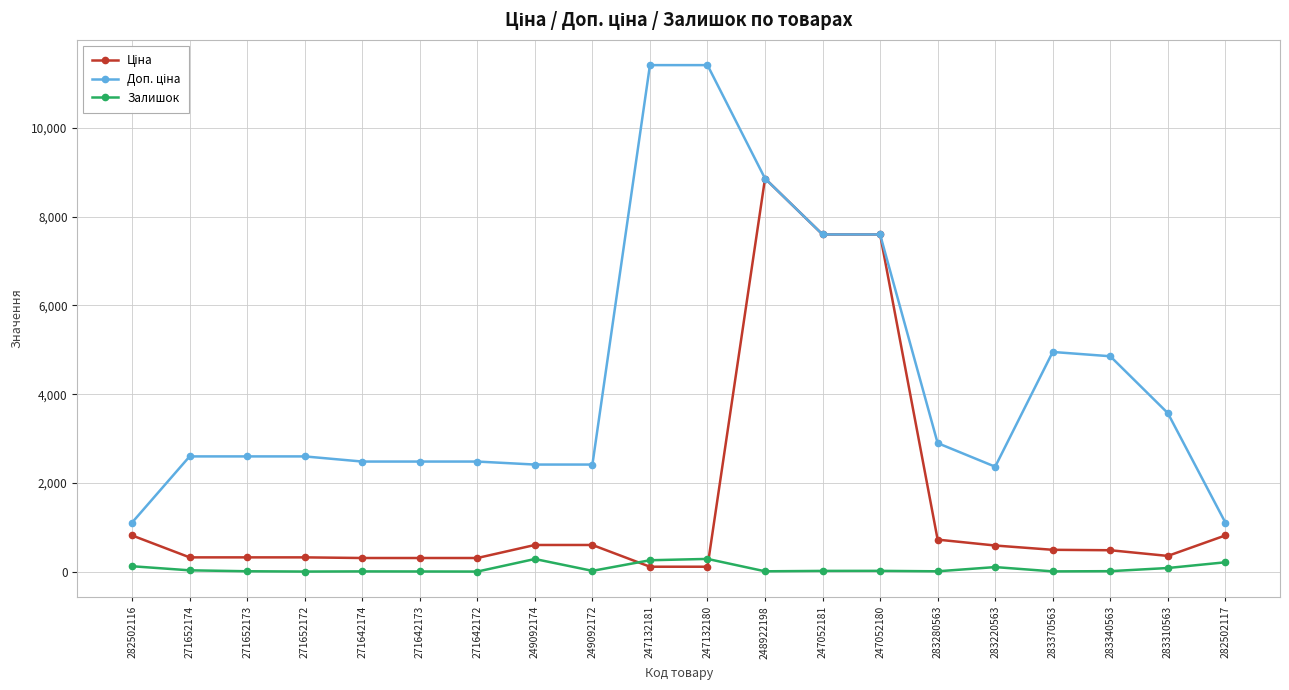

How many lines are shown in the chart?

3